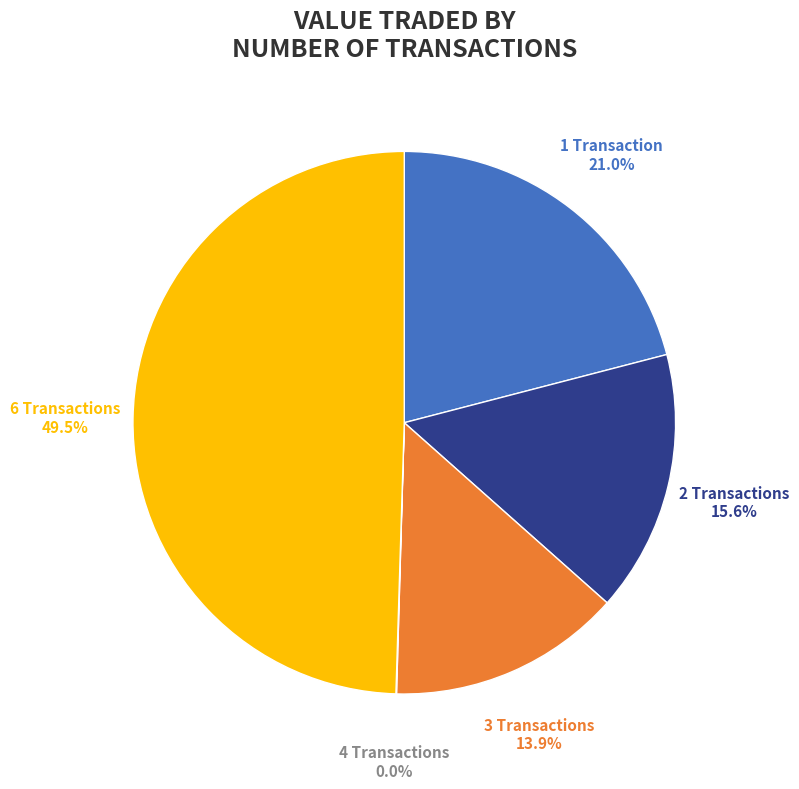

Which category has the biggest portion of the pie?

6 Transactions